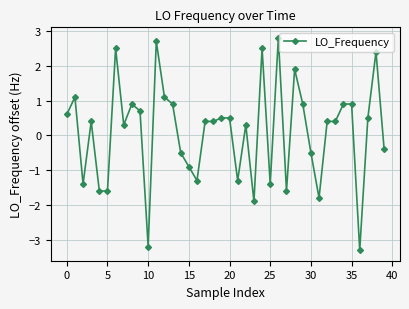

What is the value of the 9th point from the left?

0.9